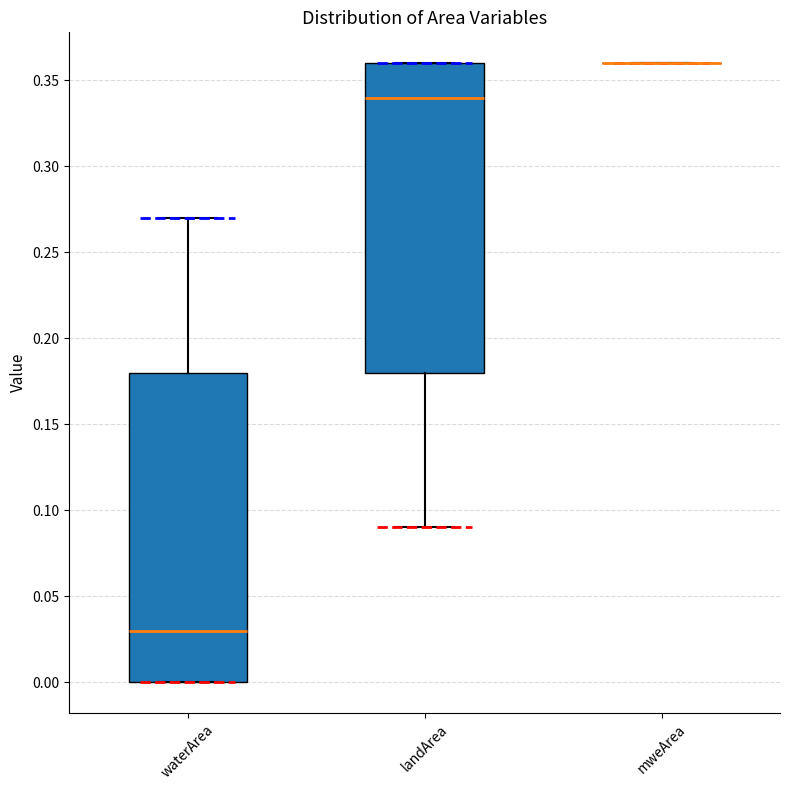

Reading left to right, read every box against the y-axis: the position of its median line, the range the box covers, and the ends of its whiskers. The values are not printed on the chart, so give them approximately, as read against the axis.

waterArea: median 0.03, box 0.00 to 0.18, whiskers 0.00 to 0.27
landArea: median 0.34, box 0.18 to 0.36, whiskers 0.09 to 0.36
mweArea: box collapsed to a line at 0.36, whiskers 0.36 to 0.36